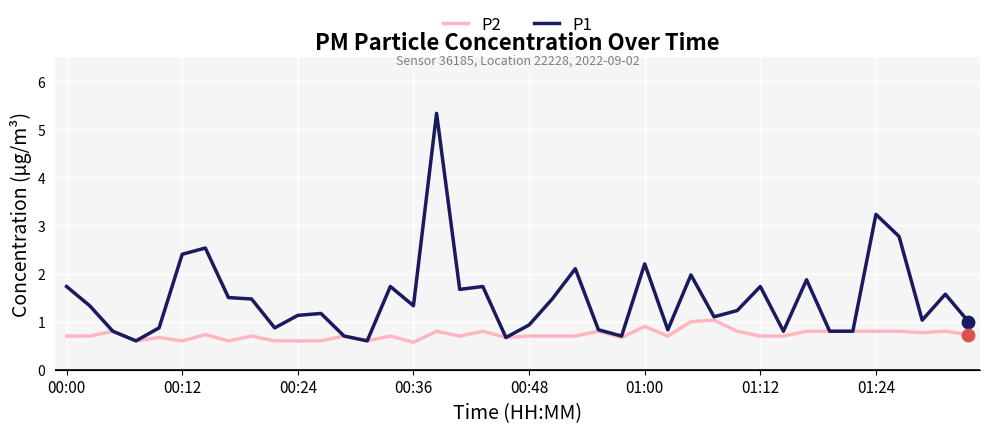

Which series has the largest range (max minus min)?

P1